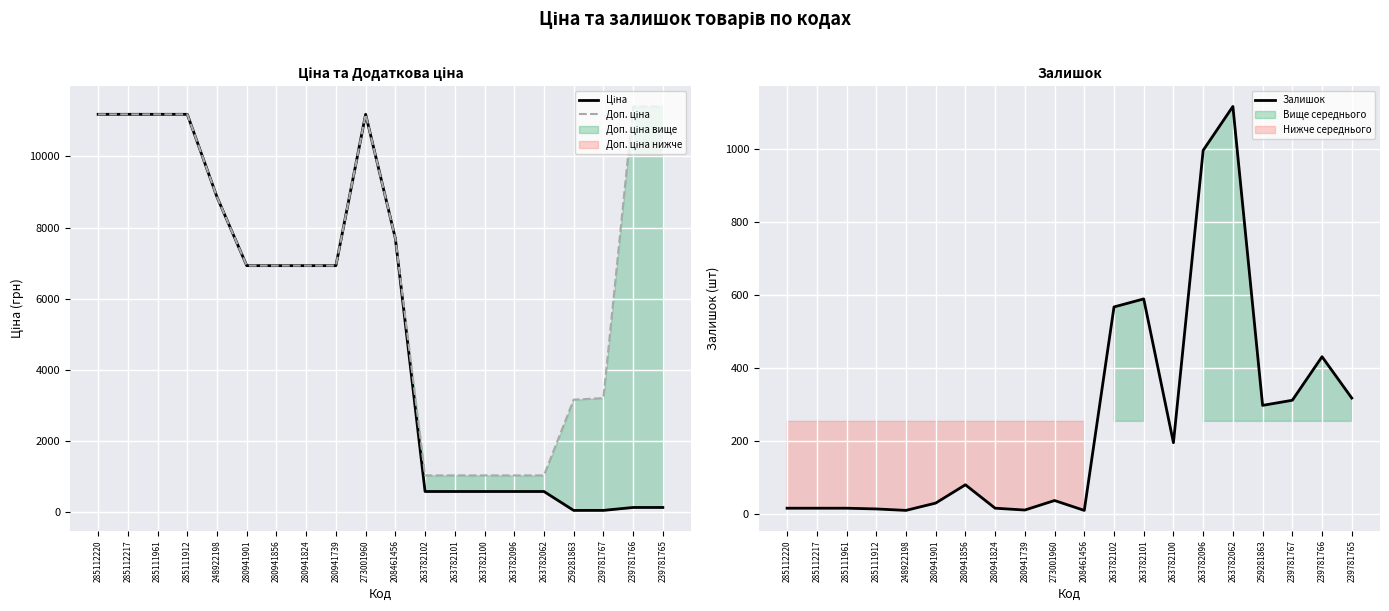

At which category does Залишок reach its first local peak?

280941856